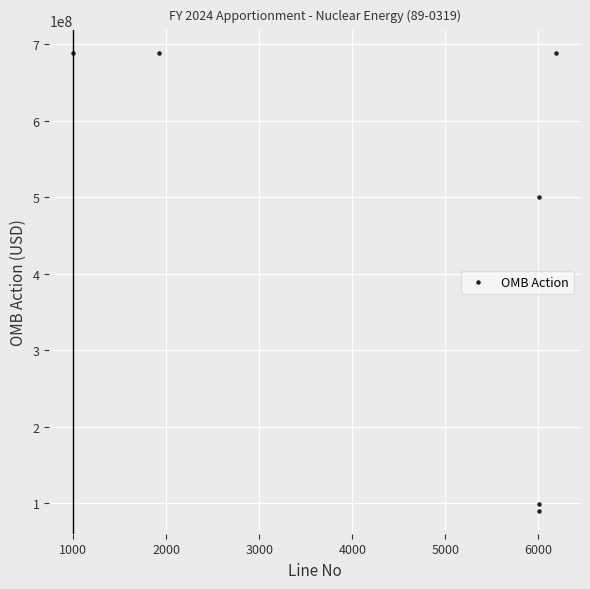

What Y value in the scatter plot is closest to 389128122?

499750000